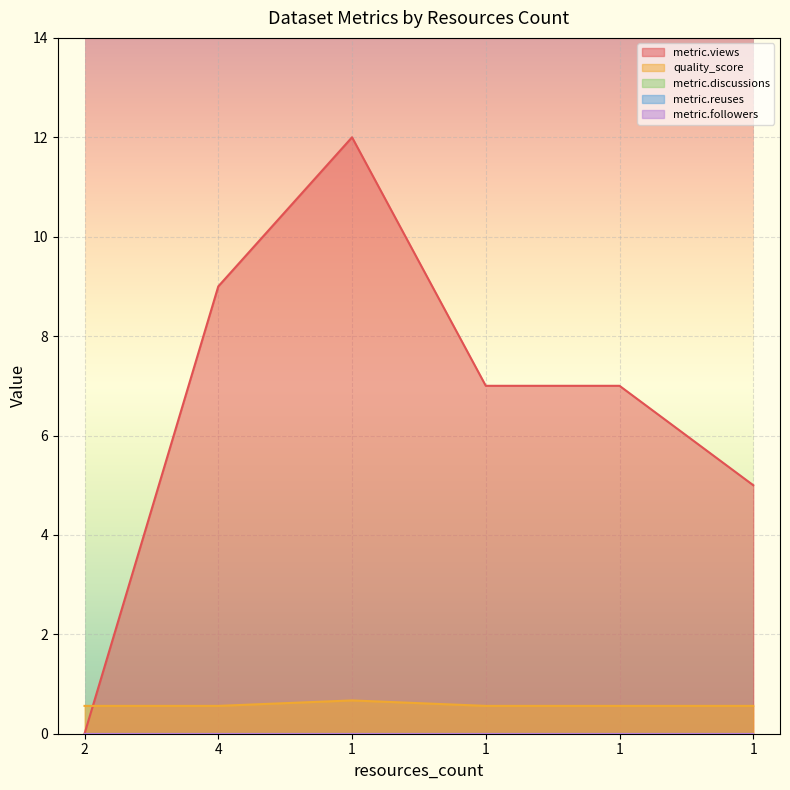

At 1, list the series in order from largest to smallest.

metric.views, quality_score, metric.discussions, metric.reuses, metric.followers